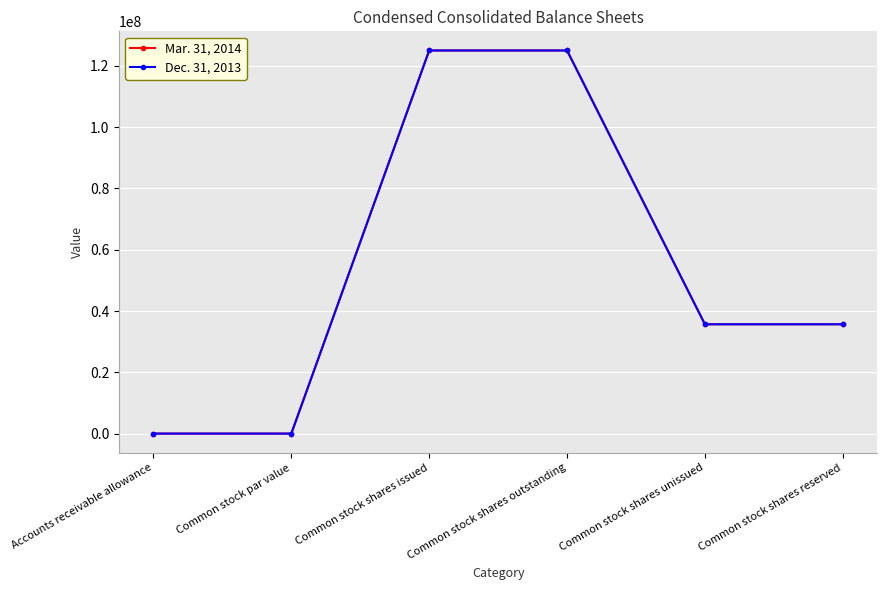

At how many categories does at least one series exceed 68035481?

2